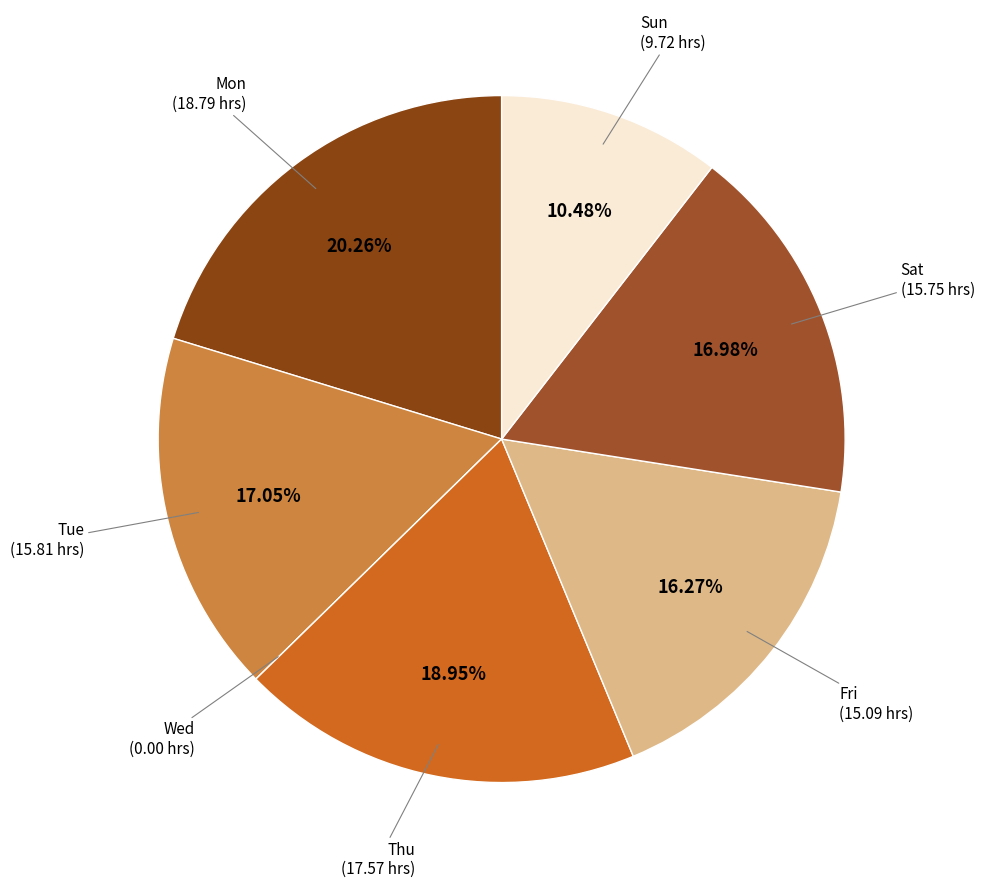

Does Mon account for over 50% of the chart?

No